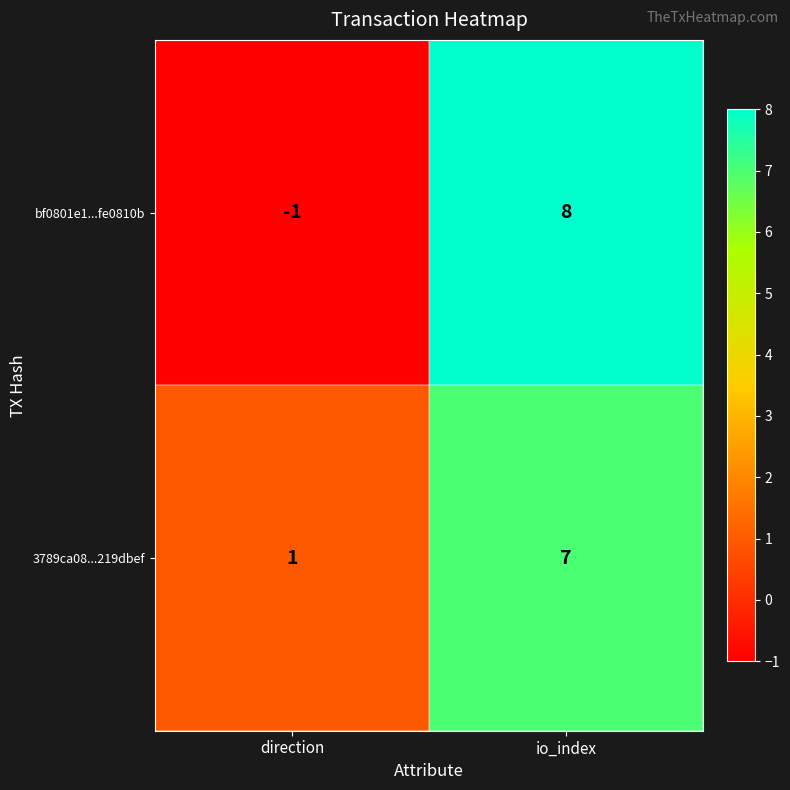

What is the difference between the highest and lowest values at io_index?

1